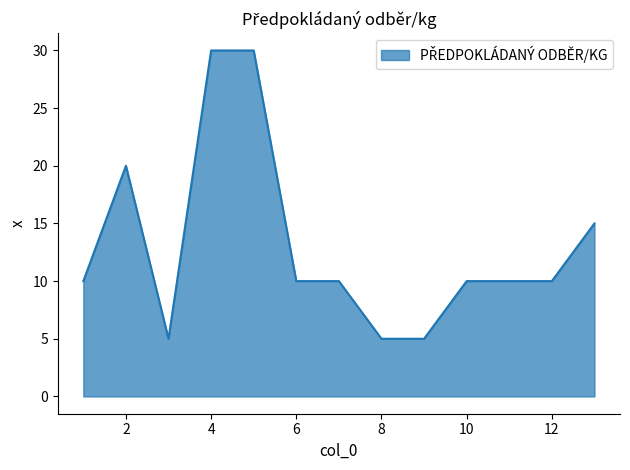

Reading left to right, list all the values displayed in this chart.

10	20	5	30	30	10	10	5	5	10	10	10	15